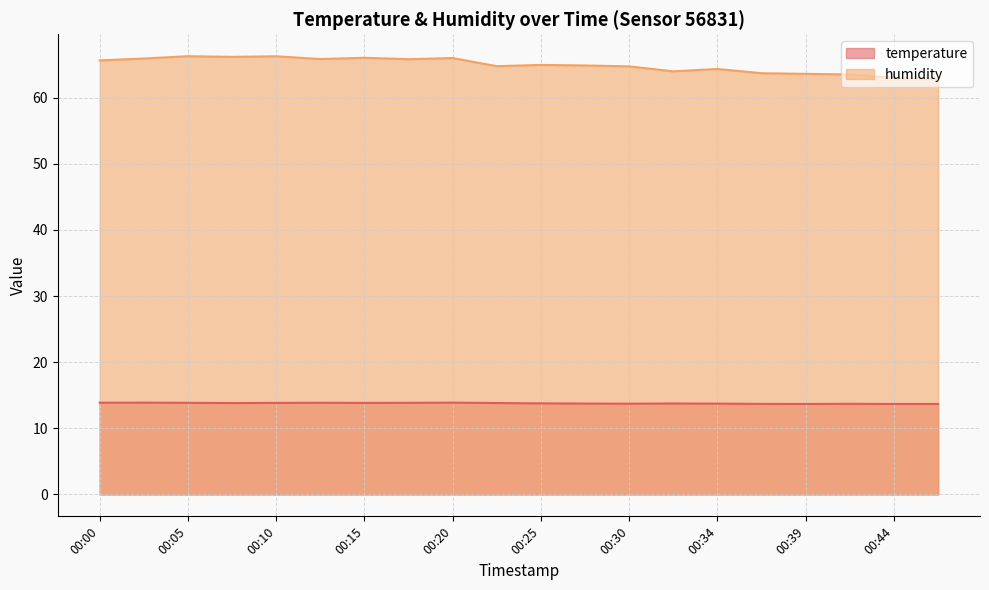

What is the value of the humidity point at the 18th from the left?

63.5